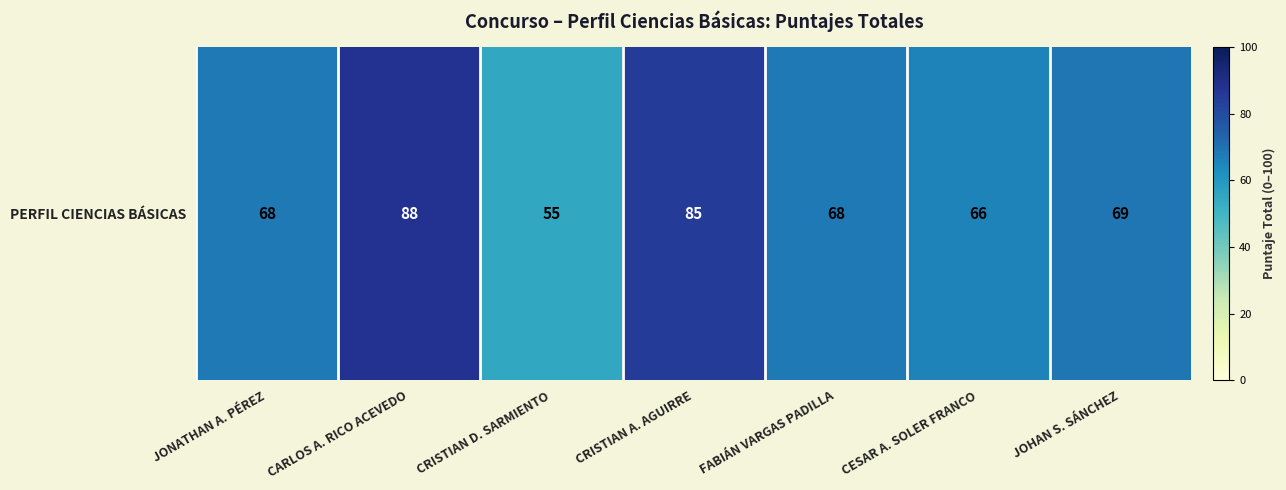

Reading left to right, what are all the values shown in this chart?

JONATHAN A. PÉREZ=68	CARLOS A. RICO ACEVEDO=88	CRISTIAN D. SARMIENTO=55	CRISTIAN A. AGUIRRE=85	FABIÁN VARGAS PADILLA=68	CESAR A. SOLER FRANCO=66	JOHAN S. SÁNCHEZ=69